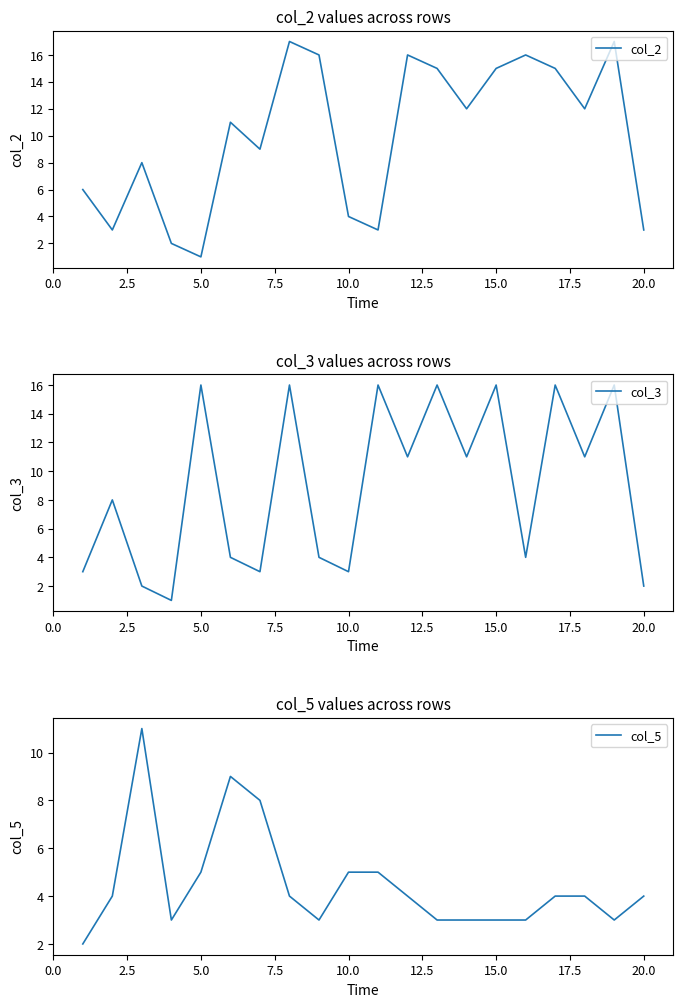

Which series has the largest range (max minus min)?

col_2